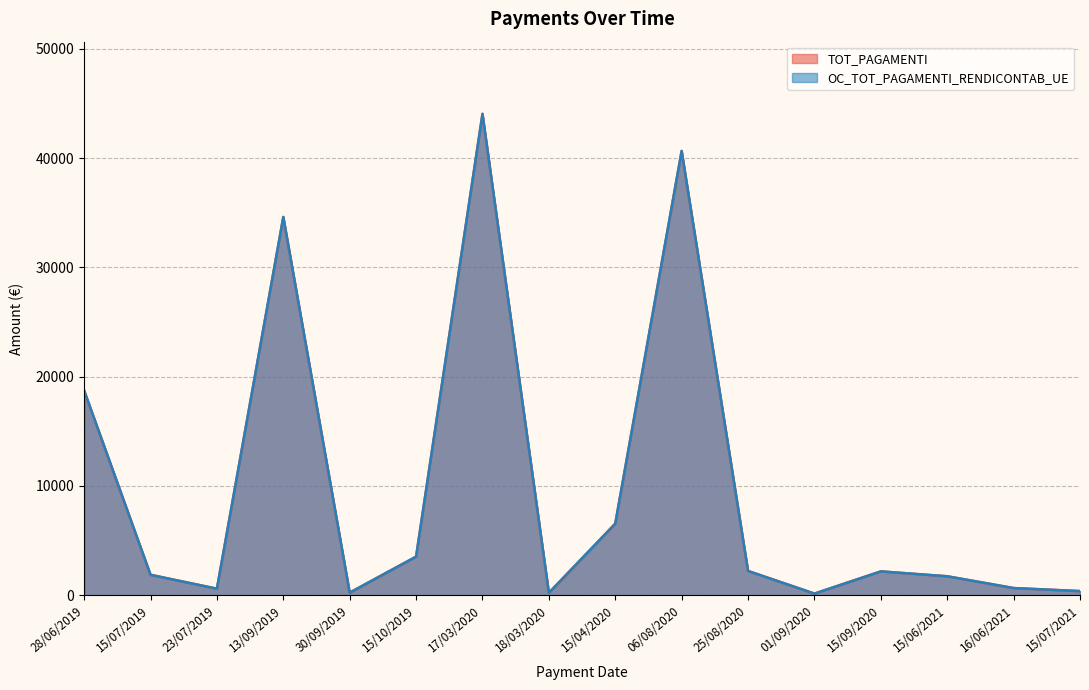

Which series has the largest range (max minus min)?

TOT_PAGAMENTI